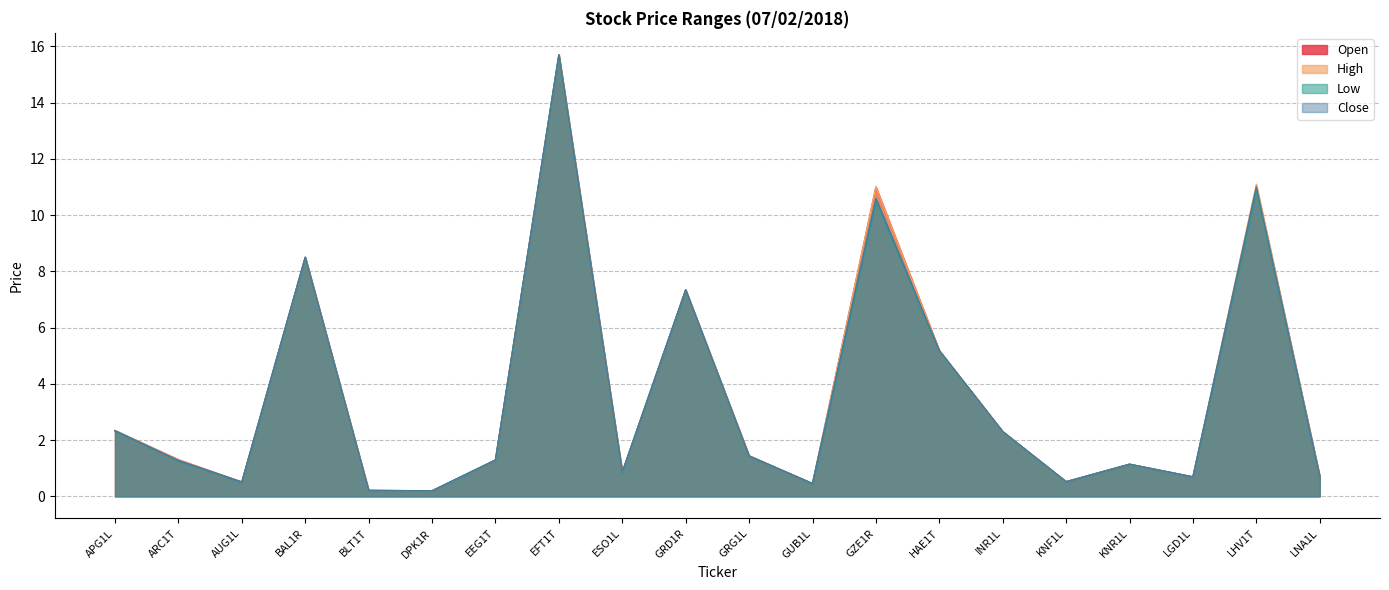

Which series has the widest spread of values?

Open